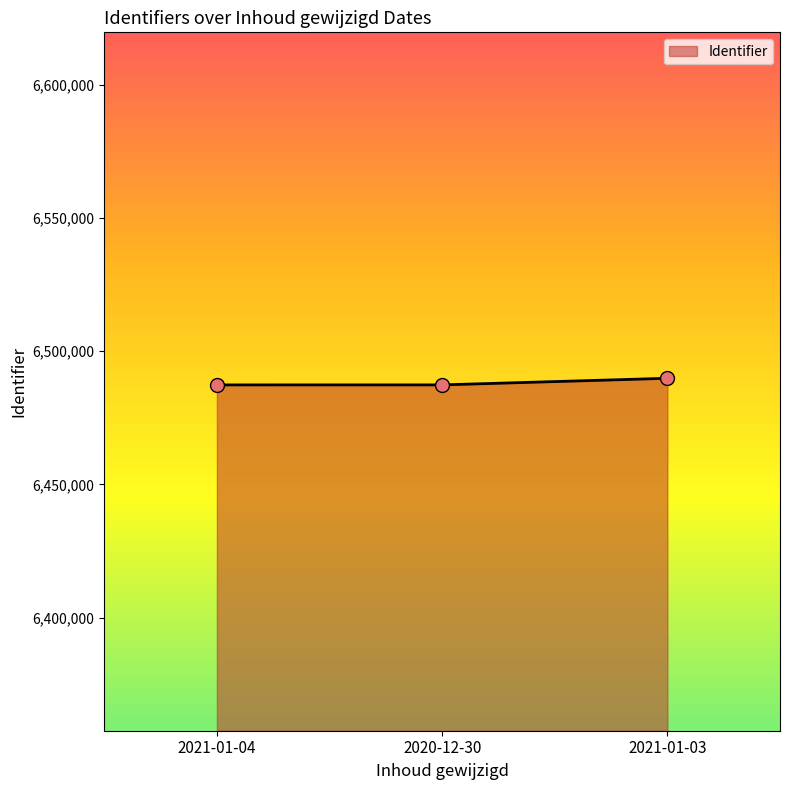

What is the ratio of the value at 2020-12-30 to the value at 2021-01-04?

1.0